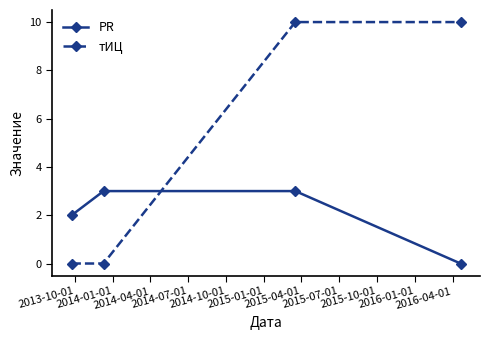

Rank the series by their average value, from lowest to highest.

PR, тИЦ